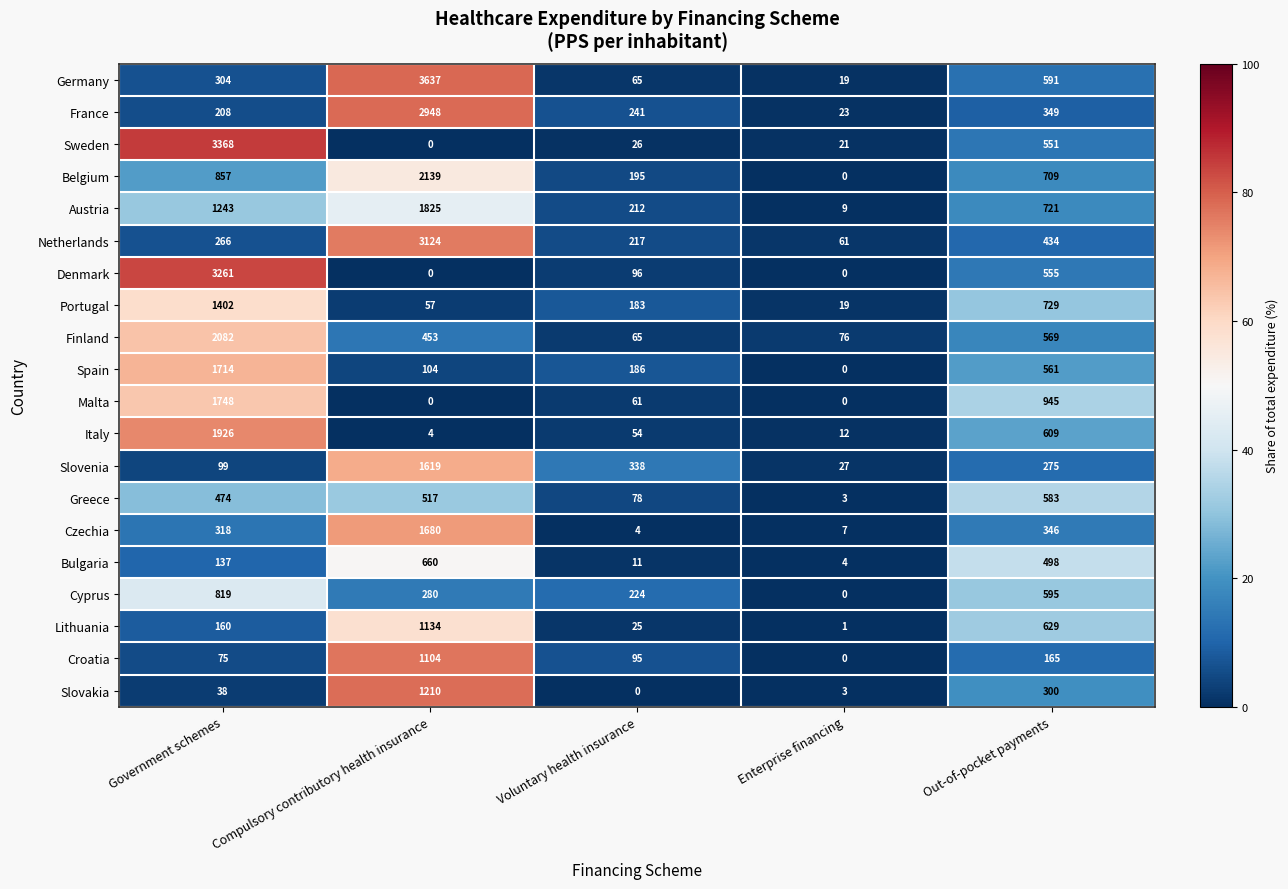

Which series changed the most between Government schemes and Compulsory contributory health insurance?

Sweden